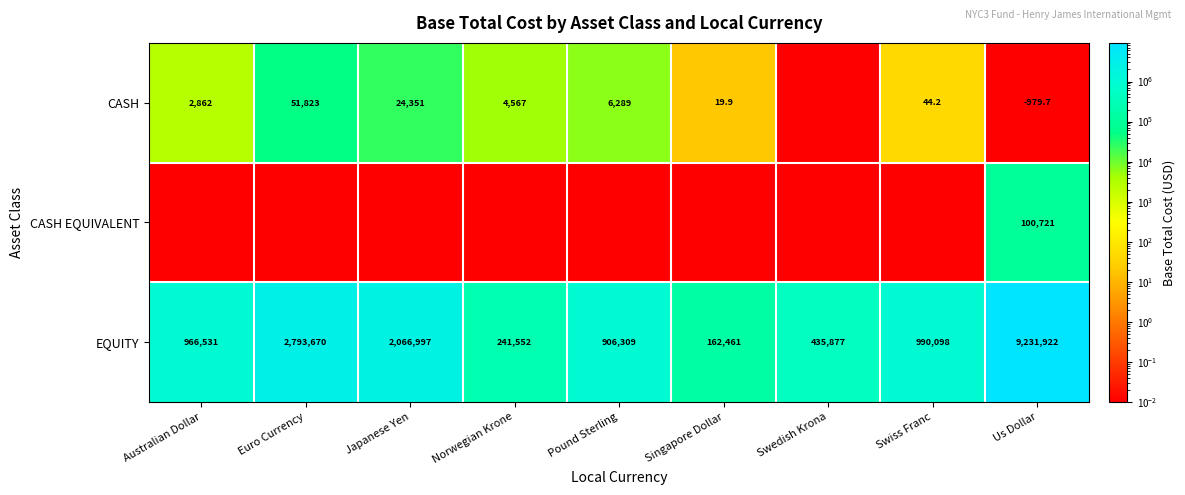

Rank the categories by EQUITY value from highest to lowest.

Us Dollar, Euro Currency, Japanese Yen, Swiss Franc, Australian Dollar, Pound Sterling, Swedish Krona, Norwegian Krone, Singapore Dollar